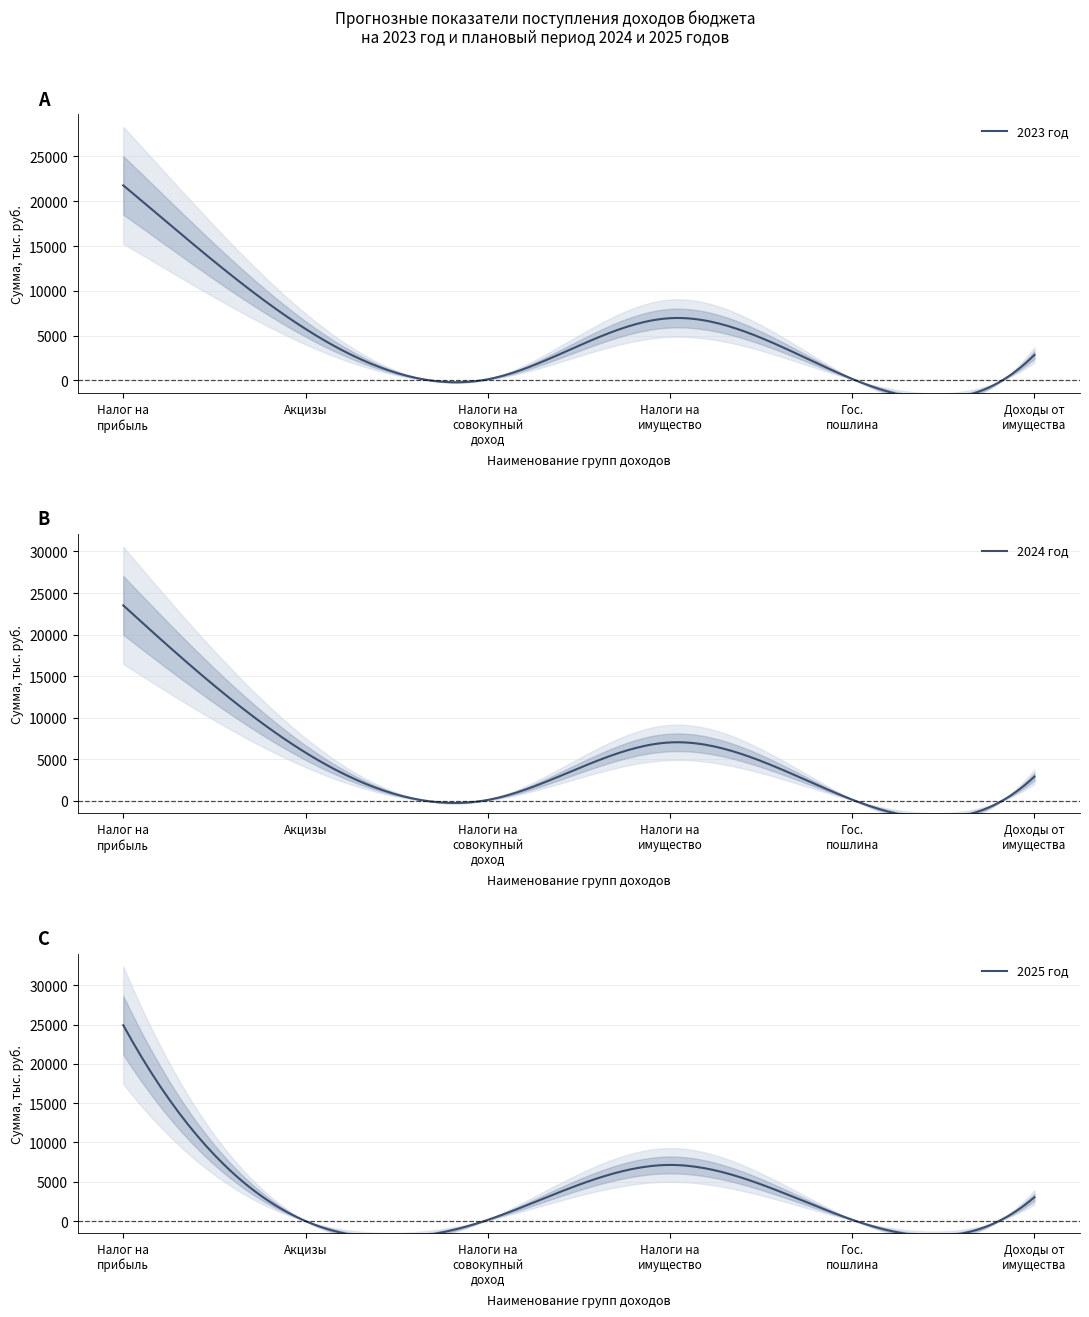

Reading left to right, what are all the values shown in this chart?

2023 год: НАЛОГИ НА ПРИБЫЛЬ=21775.0	Акцизы=5740.6	НАЛОГИ НА СОВОКУПНЫЙ ДОХОД=115.0	НАЛОГИ НА ИМУЩЕСТВО=6938.0	Государственная пошлина=157.0	ДОХОДЫ ОТ ИСПОЛЬЗОВАНИЯ ИМУЩЕСТВА=2834.0
2024 год: НАЛОГИ НА ПРИБЫЛЬ=23517.0	Акцизы=5817.0	НАЛОГИ НА СОВОКУПНЫЙ ДОХОД=125.0	НАЛОГИ НА ИМУЩЕСТВО=7038.0	Государственная пошлина=160.0	ДОХОДЫ ОТ ИСПОЛЬЗОВАНИЯ ИМУЩЕСТВА=2927.0
2025 год: НАЛОГИ НА ПРИБЫЛЬ=24928.0	Акцизы=0.0	НАЛОГИ НА СОВОКУПНЫЙ ДОХОД=145.0	НАЛОГИ НА ИМУЩЕСТВО=7141.0	Государственная пошлина=162.0	ДОХОДЫ ОТ ИСПОЛЬЗОВАНИЯ ИМУЩЕСТВА=3024.0